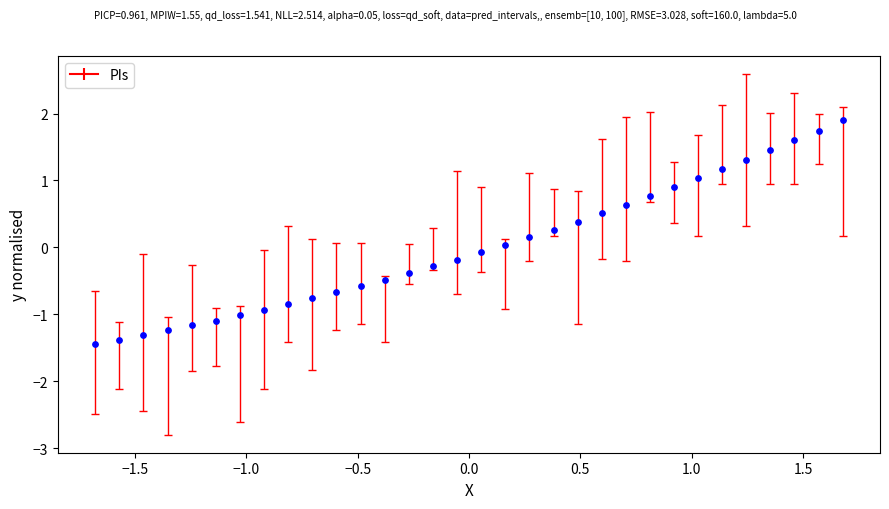

What is the range of Y values (max minus min)?

3.3